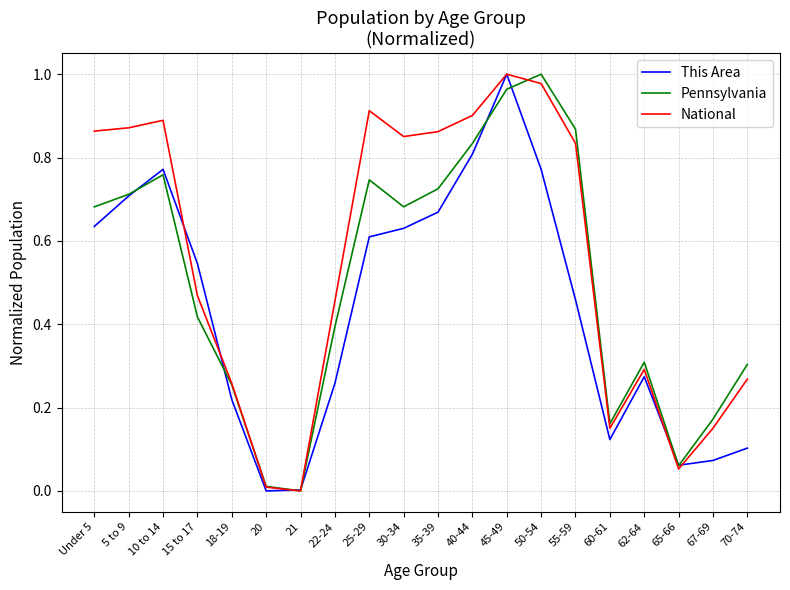

List the series in order of their overall mean, lowest first.

This Area, Pennsylvania, National